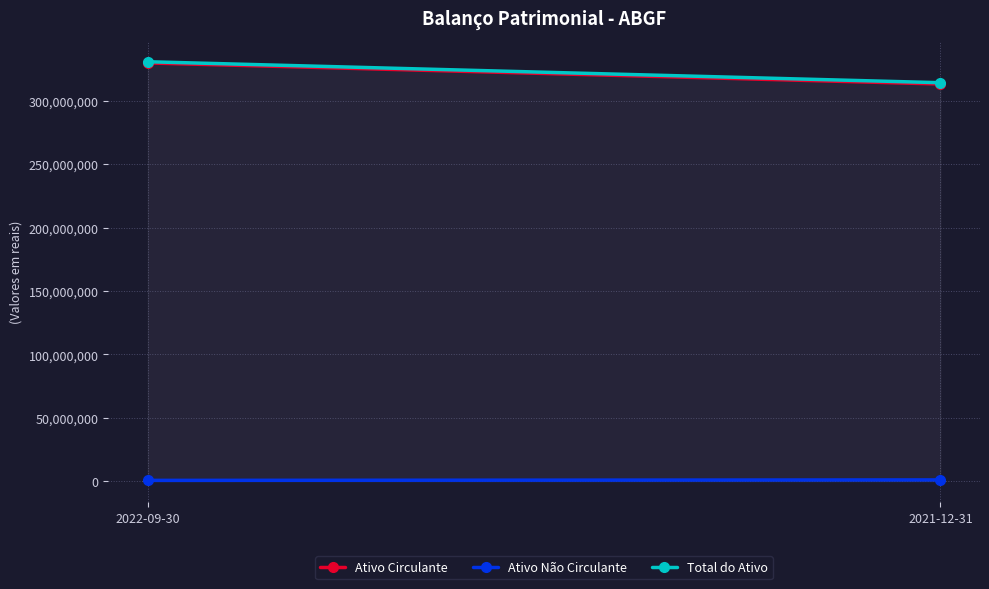

How many lines are shown in the chart?

3